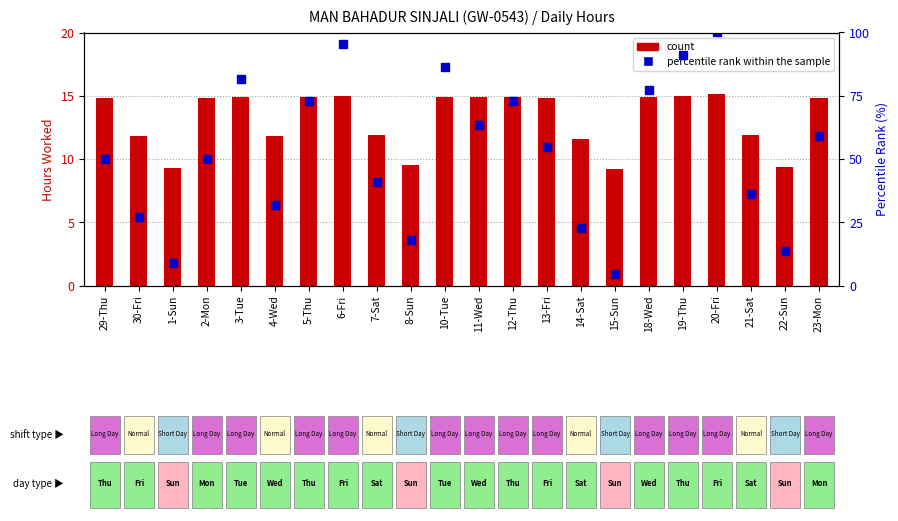

How many distinct data groups are displayed?

2